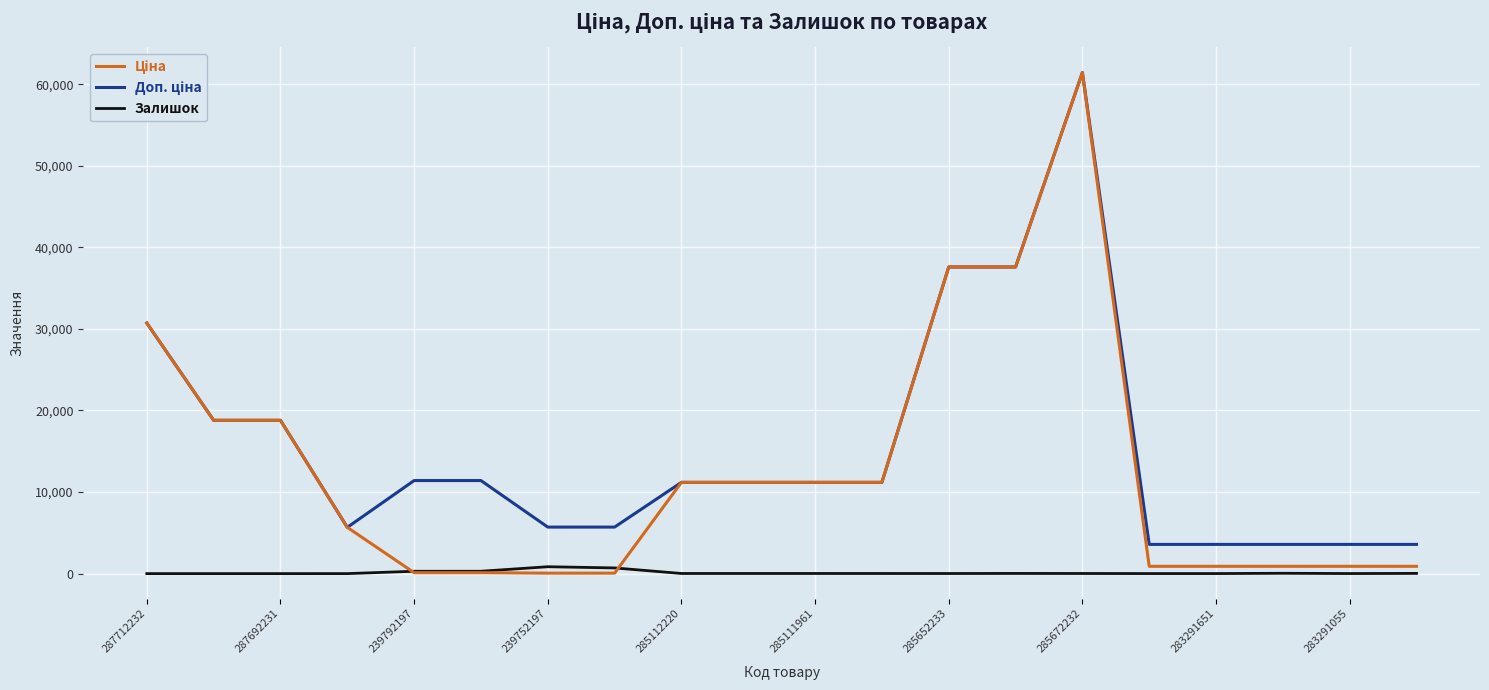

What is the greatest value displayed?

61434.3